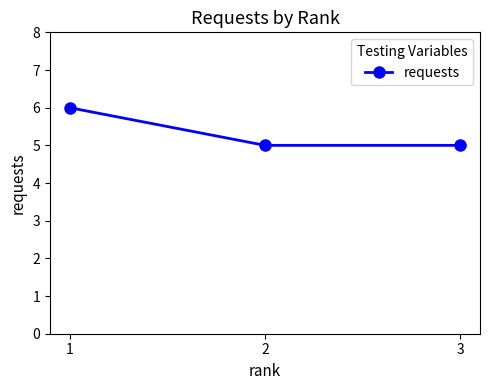

The chart shows a value of 6 at 1. True or false?

True